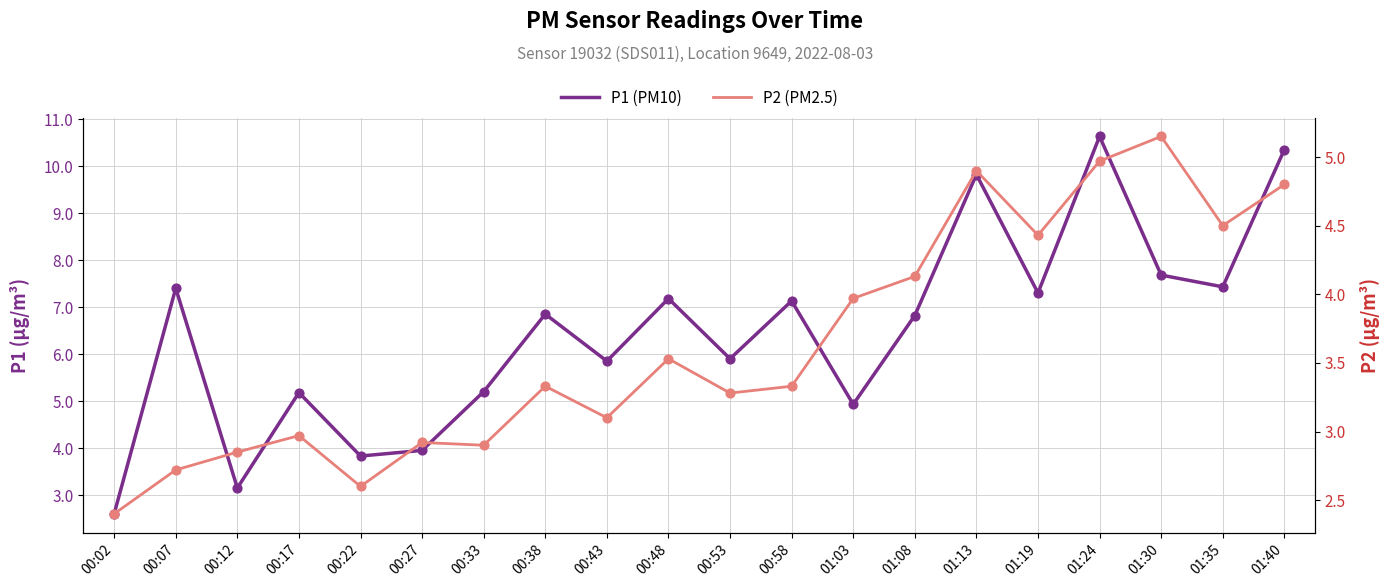

Is the value of P2 (PM2.5) at 01:03 greater than the value of P1 (PM10) at 00:43?

No